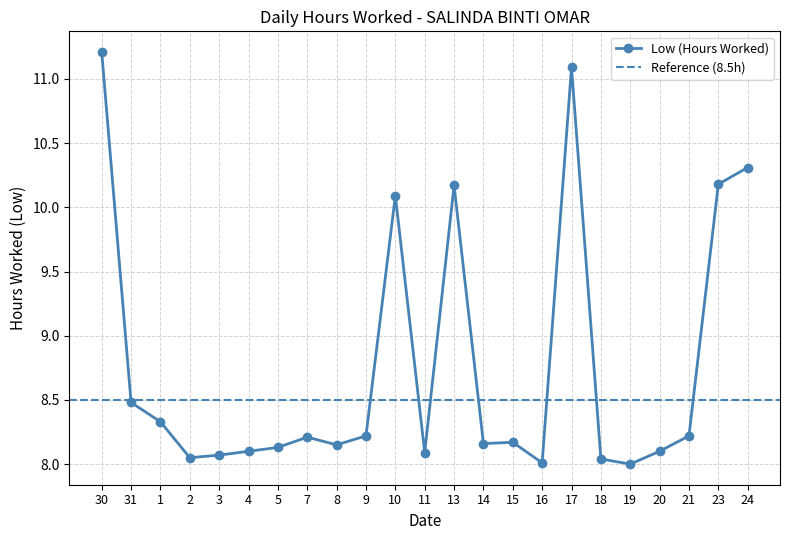

Which has a higher value, 13 or 18?

13